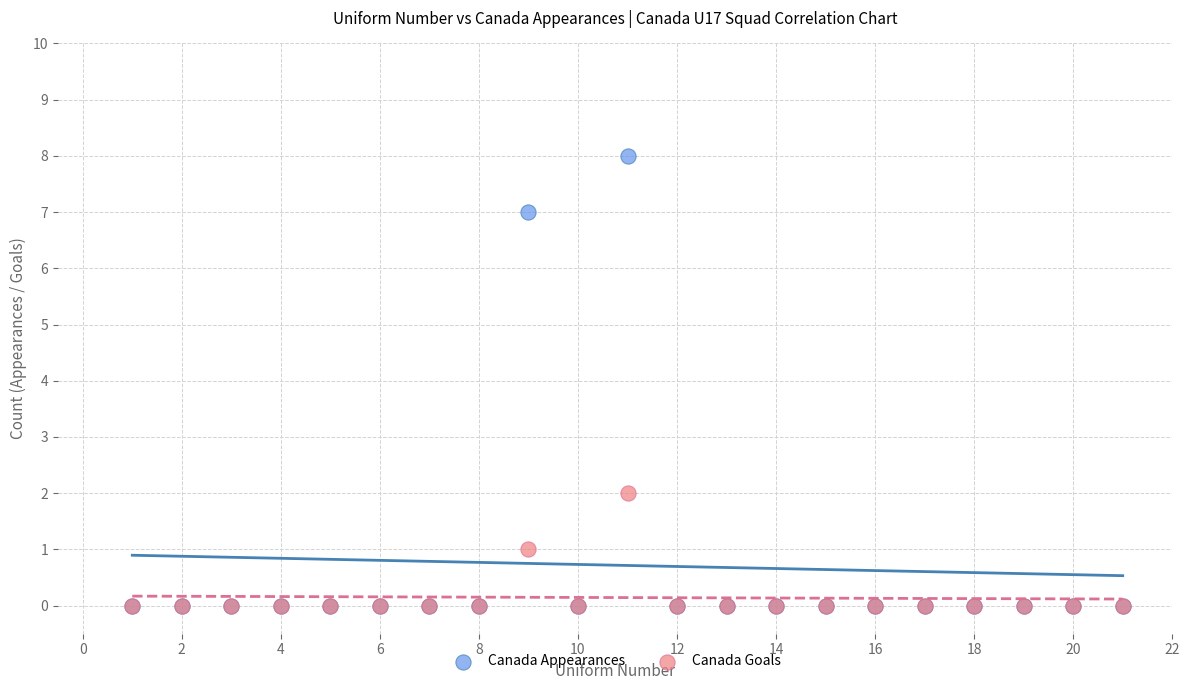

Which series has the largest Y range (max minus min)?

Canada Appearances